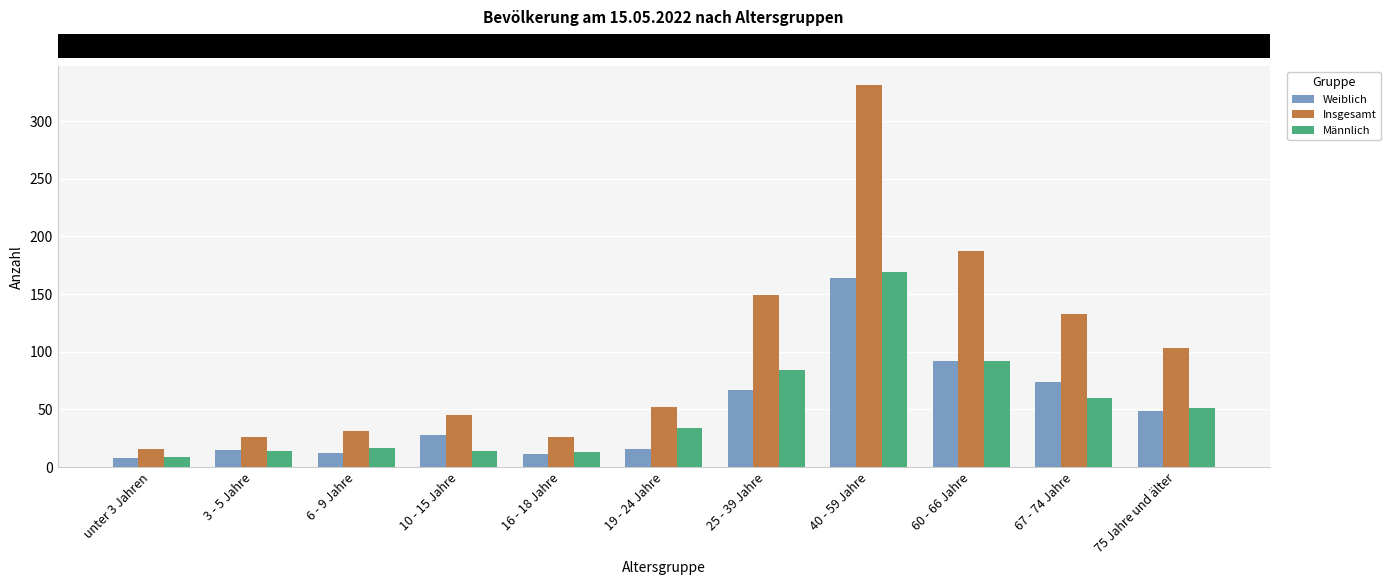

Count the number of data series in this chart.

3